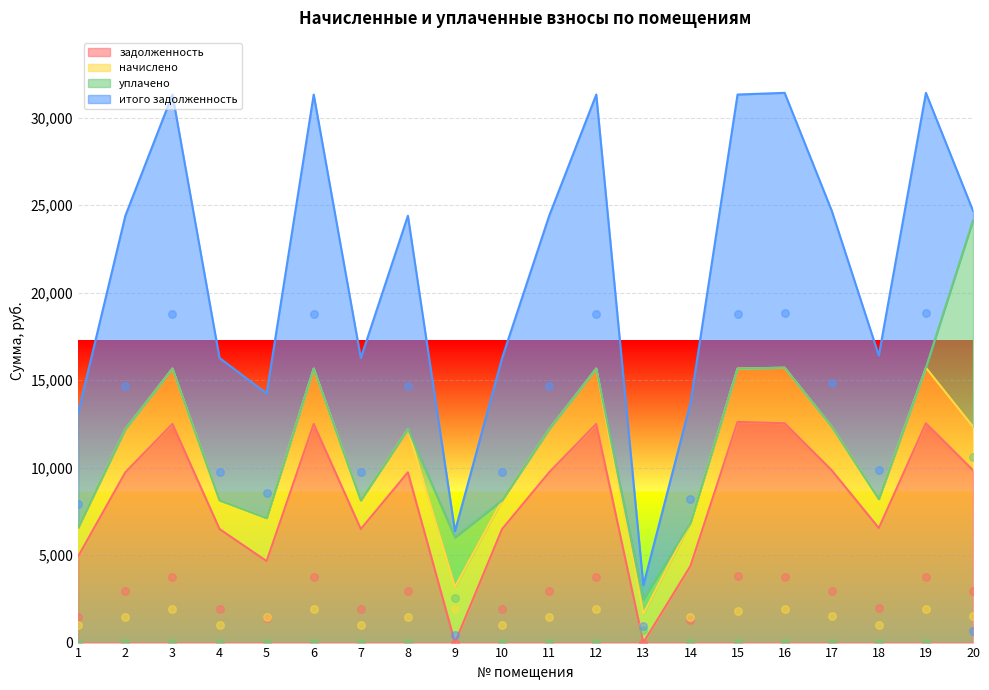

Which series has the largest Y range (max minus min)?

итого задолженность